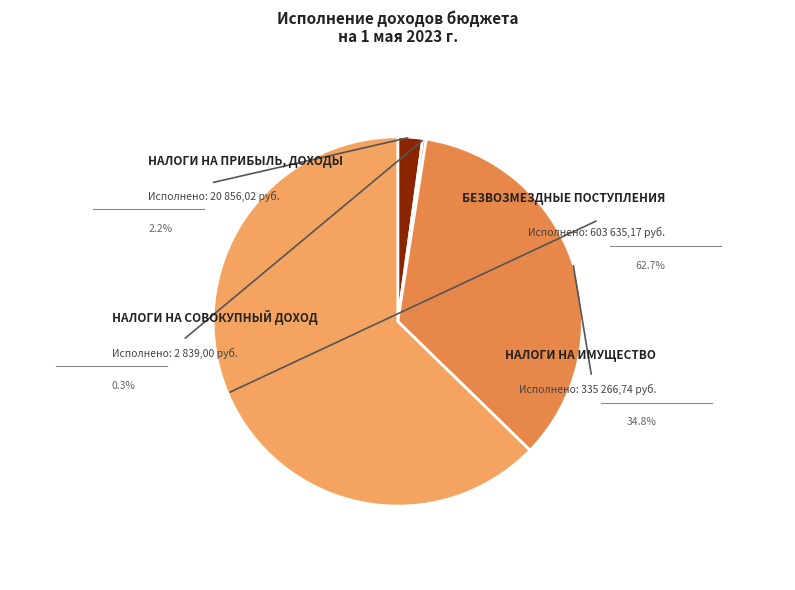

How many slices are in this pie chart?

4